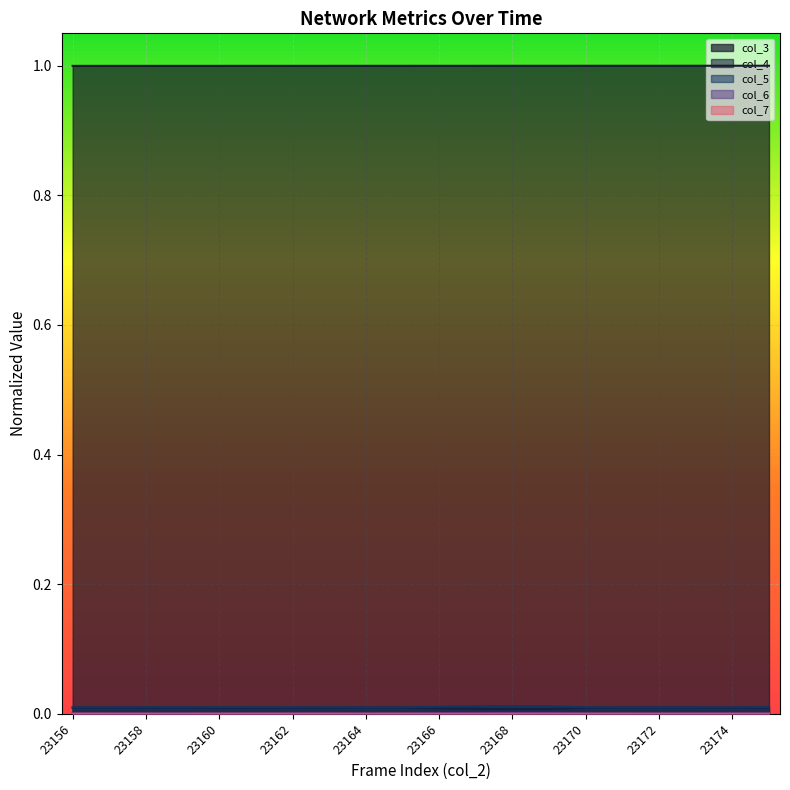

At which category does col_4 reach its first local valley?

23158